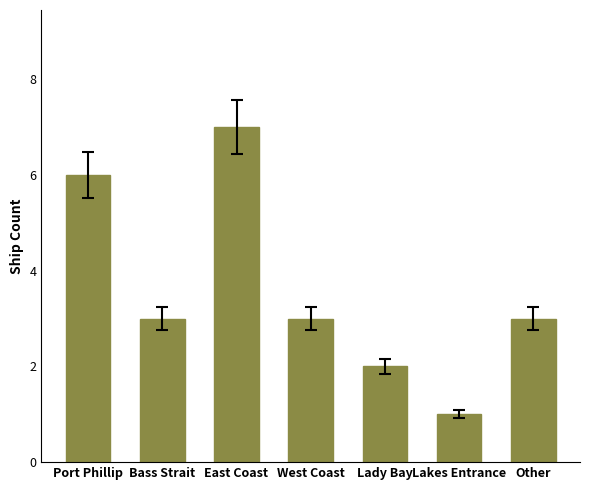

What is the ratio of the value at Bass Strait to the value at Port Phillip?

0.5